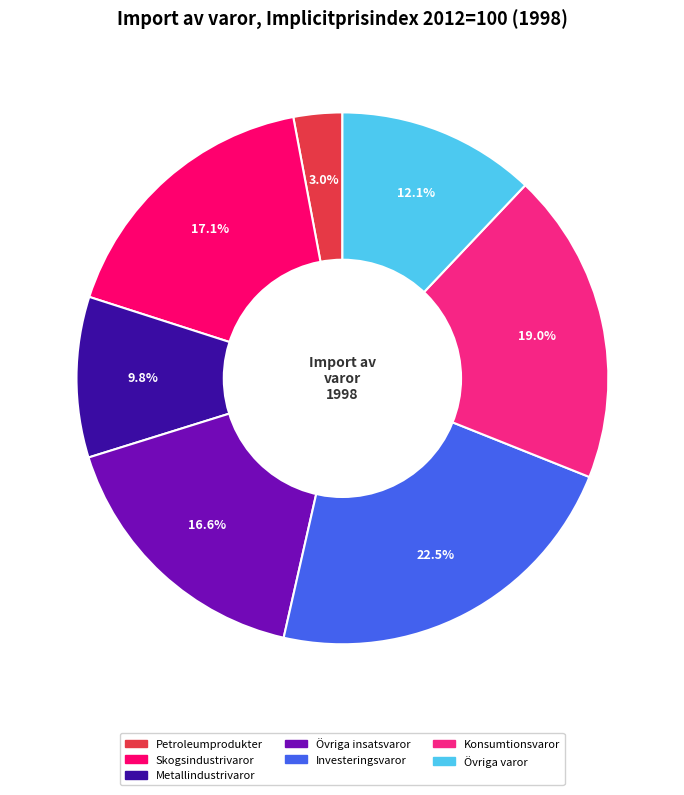

To the nearest percent, what is the average slice percentage?

14%